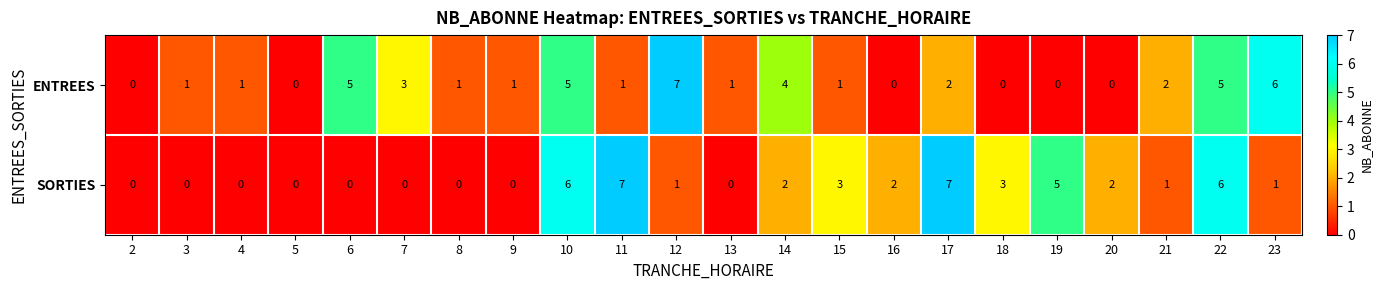

What is the spread (max minus min) of values at 8?

1